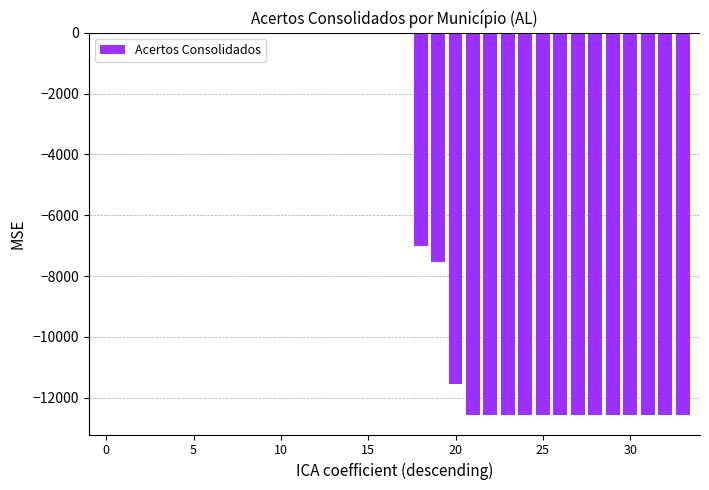

What is the sum of all values?

-189594.9